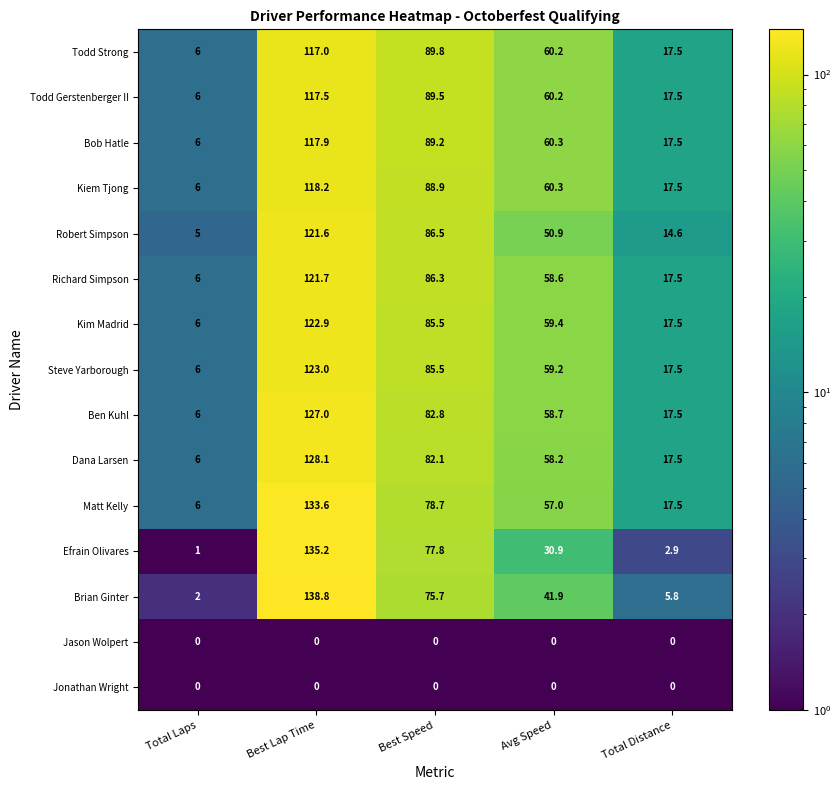

What is the maximum value for Robert Simpson?

121.6